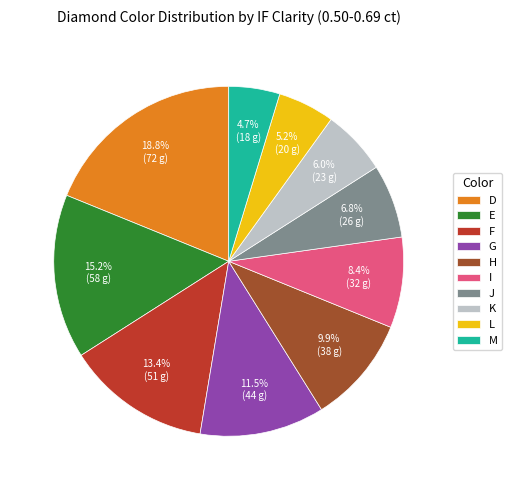

How many slices are in this pie chart?

10